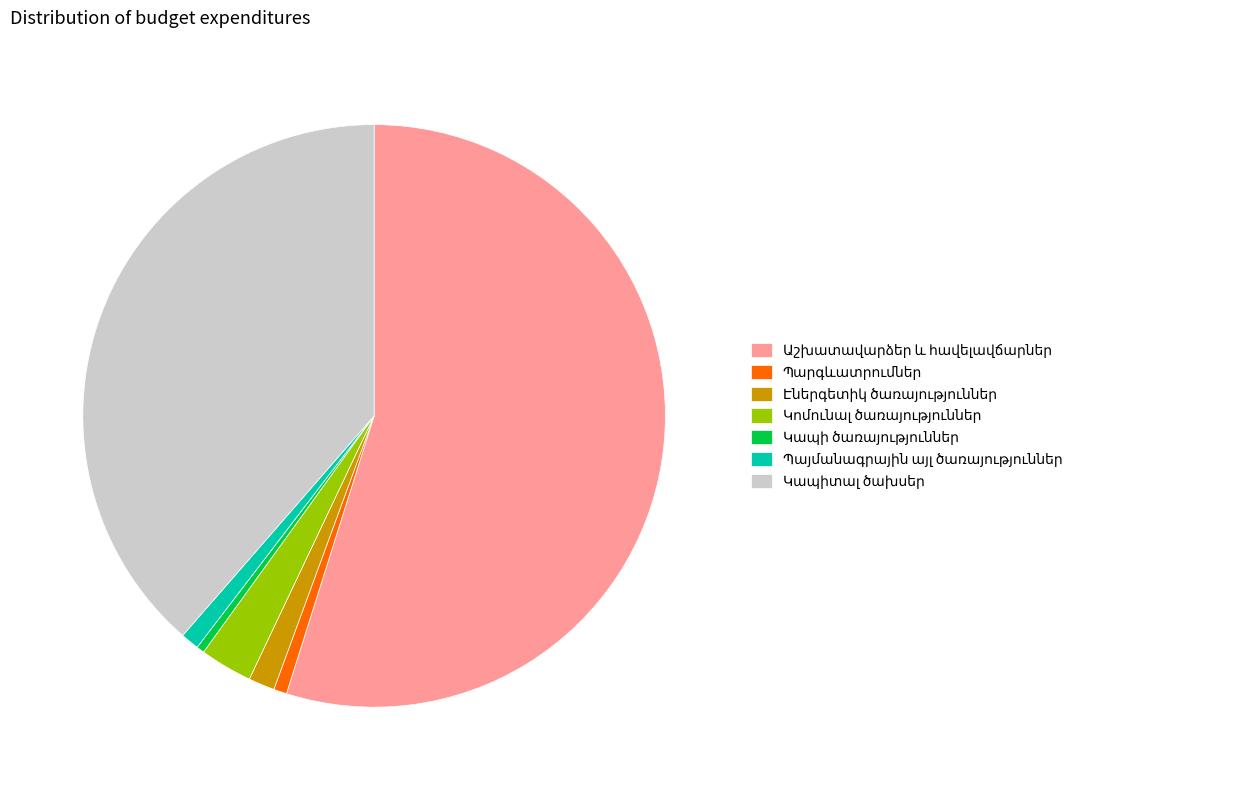

Is there a majority slice in this chart?

Yes